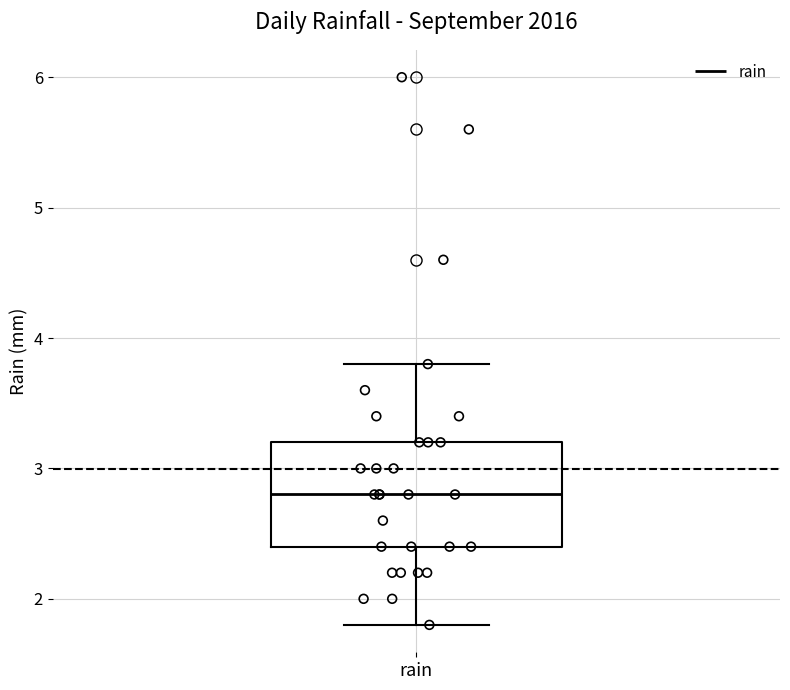

Where does the median line of the box for rain sit on the y-axis? The values are not printed on the chart, so give them approximately, as read against the axis.

2.8